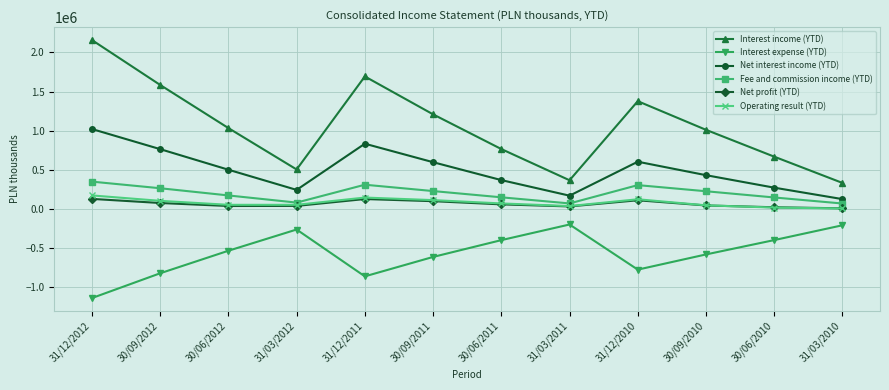

What is the label of the 12th point from the right?

31/12/2012